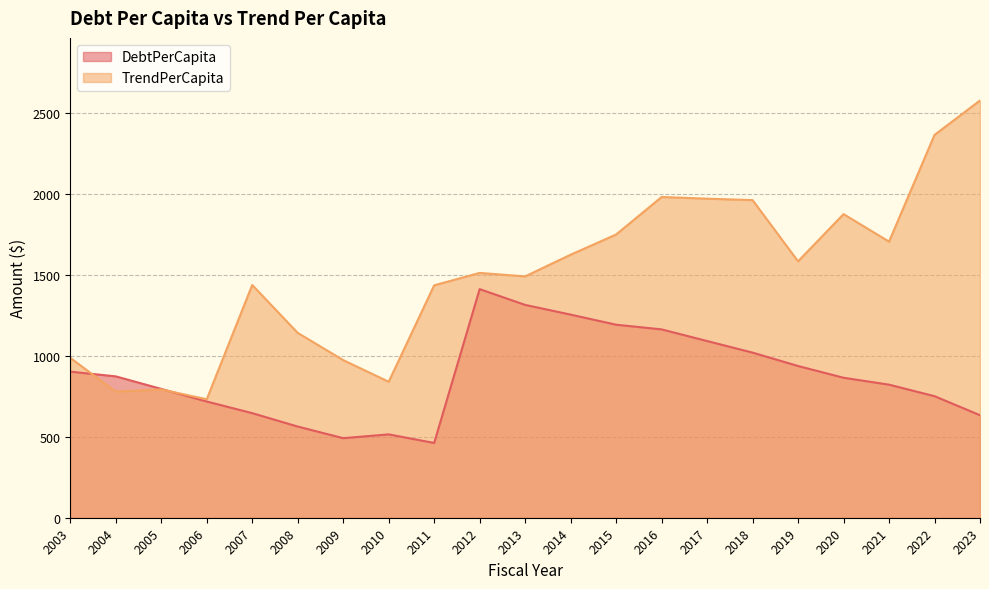

True or false: DebtPerCapita has more than 2 interior local peaks.

False